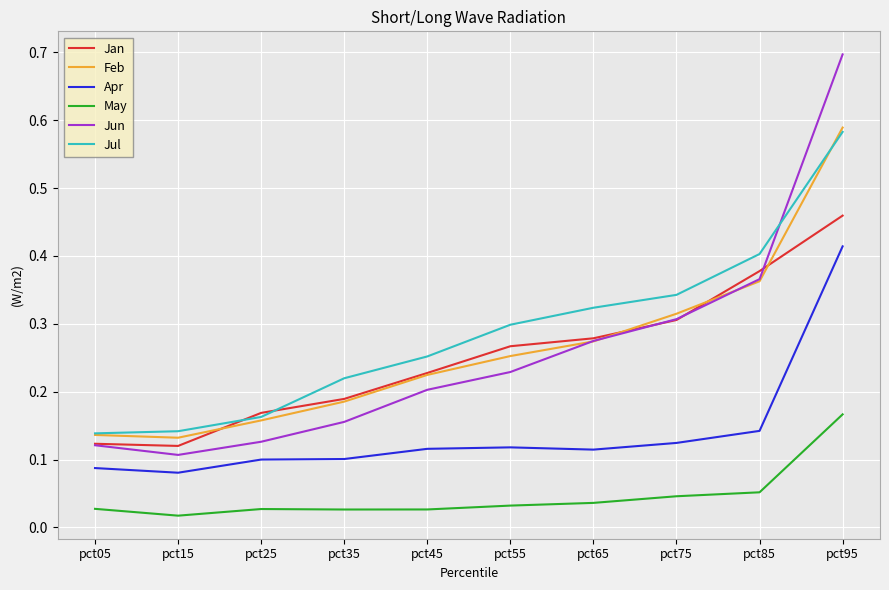

How many Jul values are between 0 and 1?

10